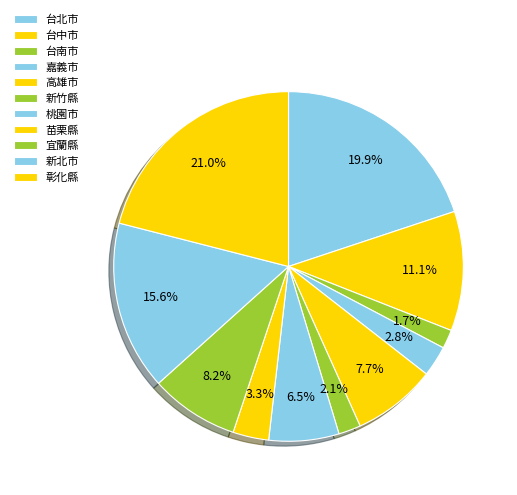

Is it true that 台北市 is 26% of the pie?

False